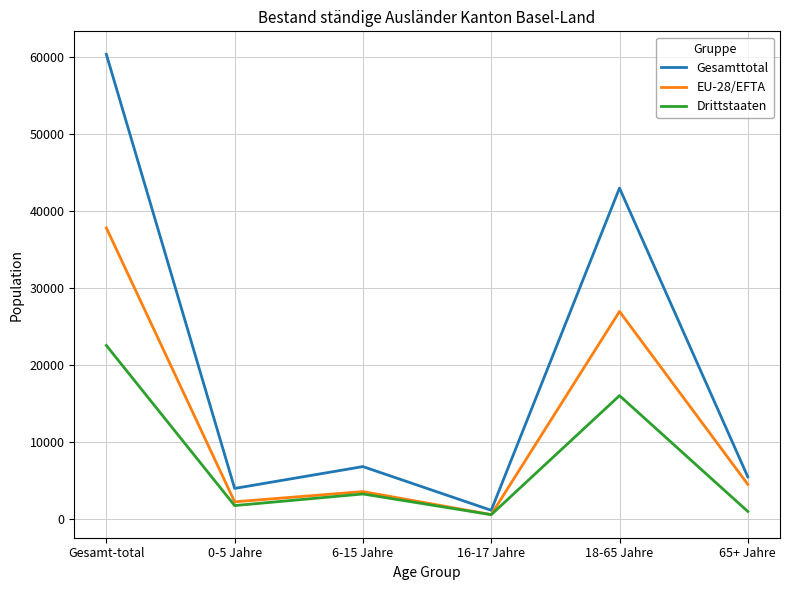

The Gesamttotal series shows 60352 at Gesamt-total. True or false?

True